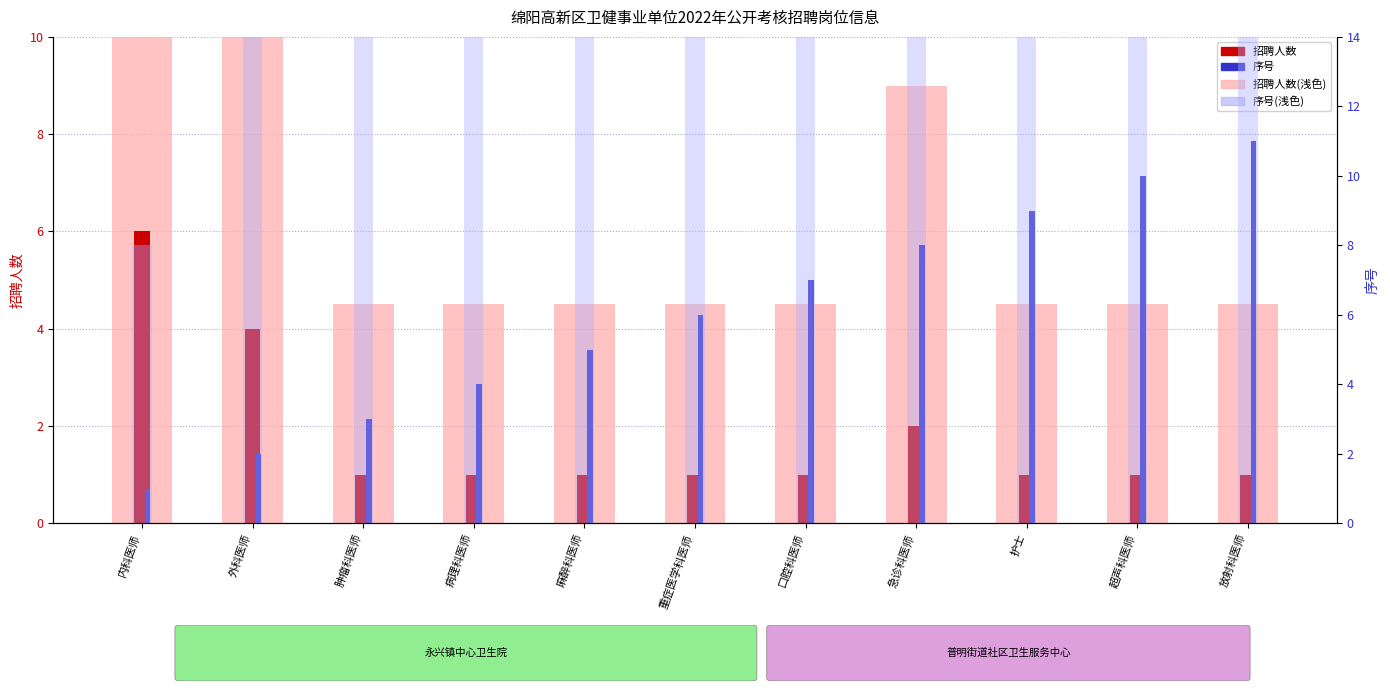

Read the 序号(背景) value at 口腔科医师.

56.0